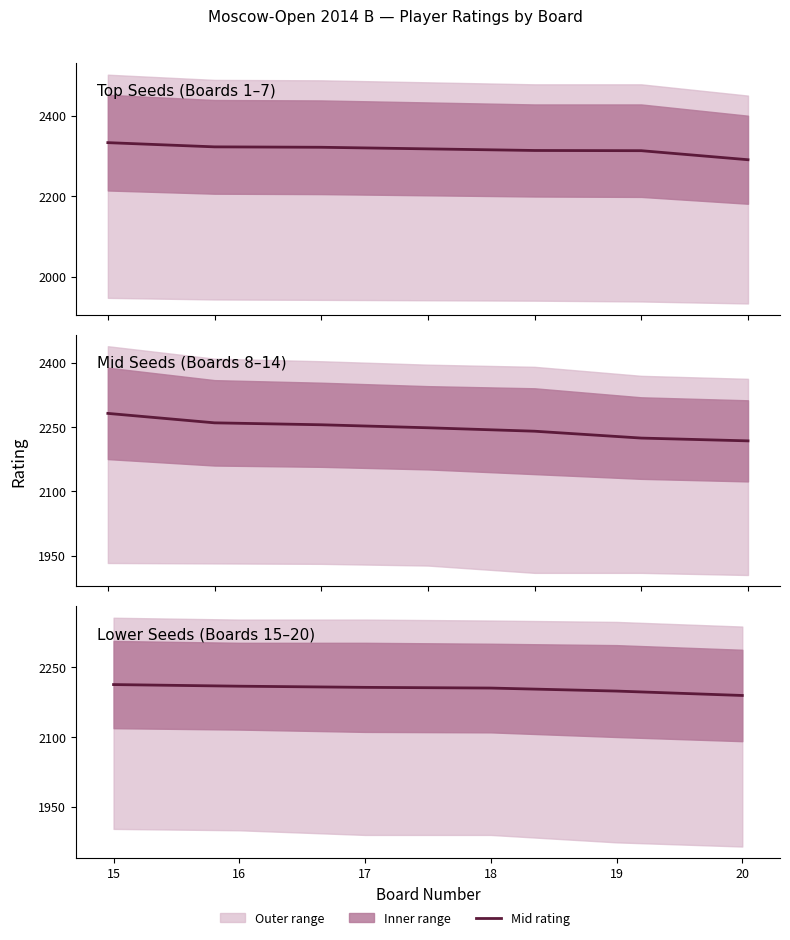

The chart shows a value of 2209.5 at 16. True or false?

True